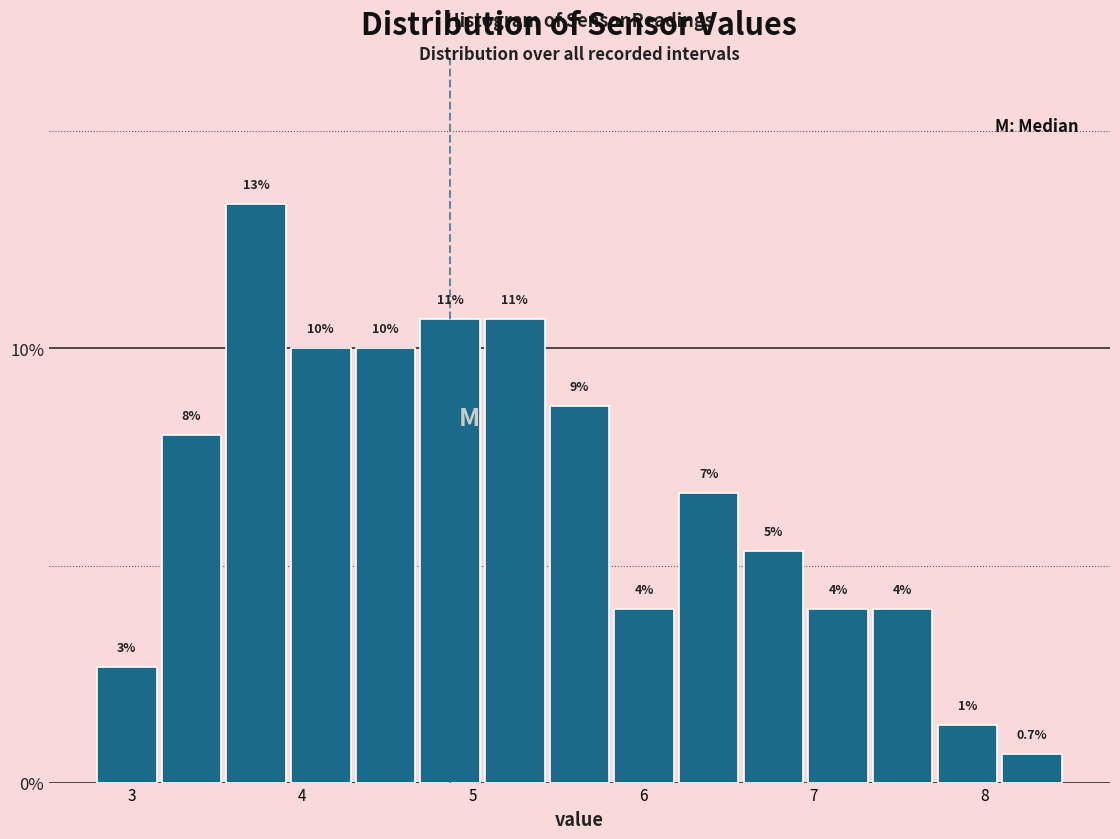

Around what value on the x-axis is the tallest bar? Give the approximate position of its centre, as read against the axis.

3.7